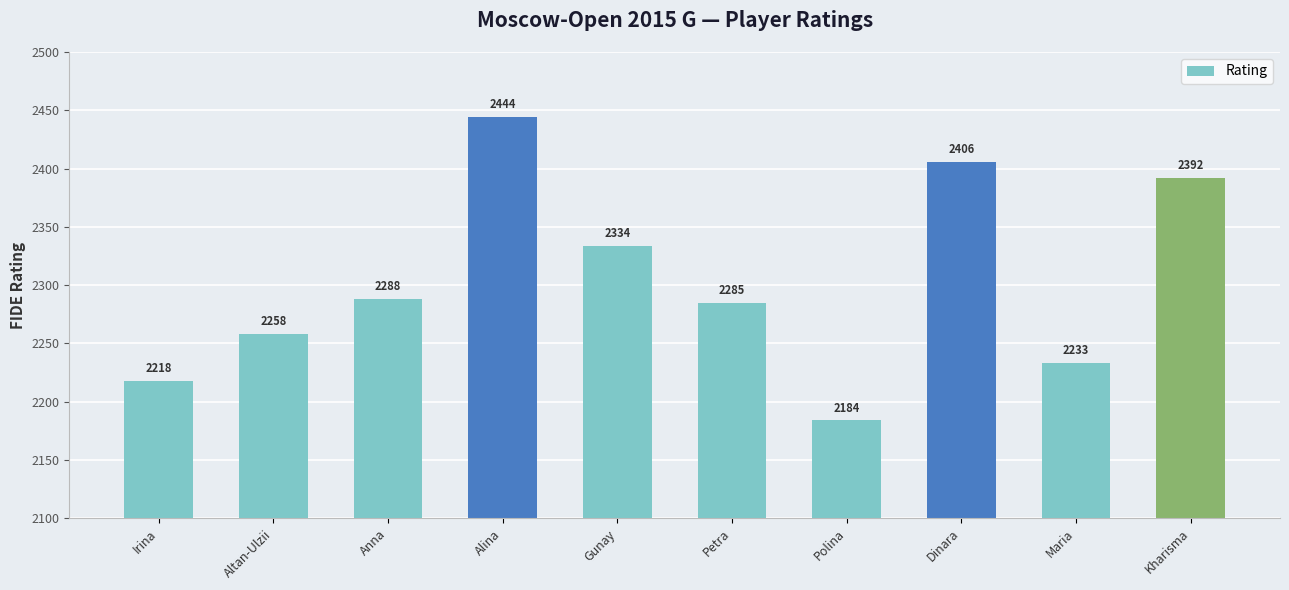

What is the value of the 4th bar from the left?

2444